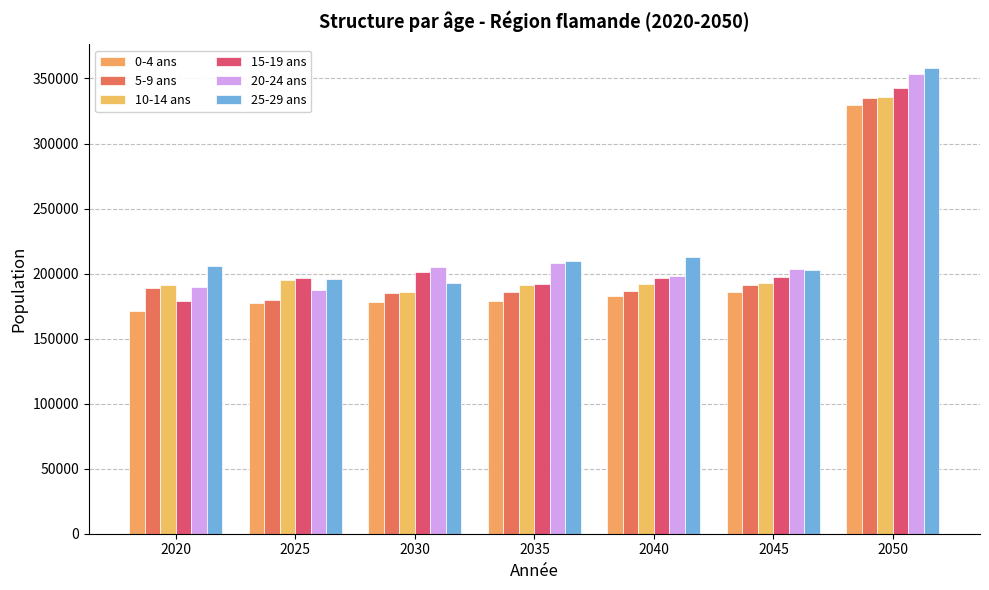

What is the approximate value of 5-9 ans at 2050?

334764